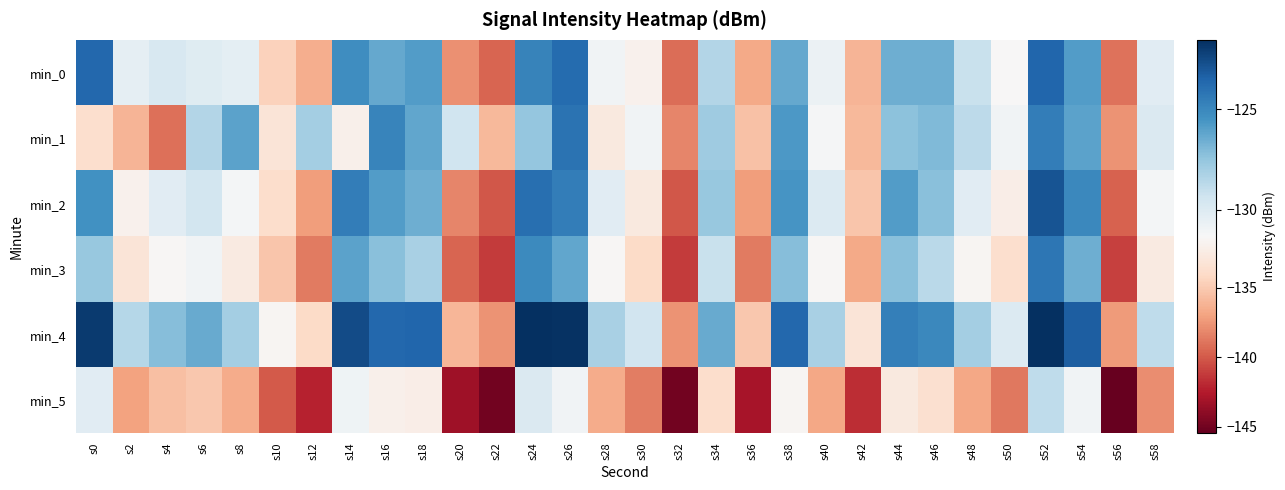

Count the number of categories in the chart.

30